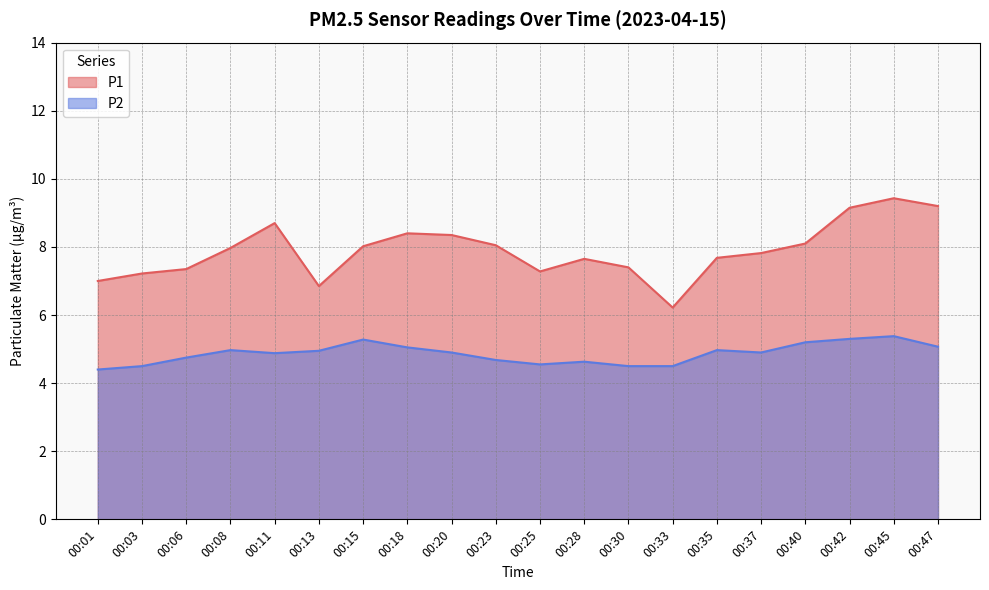

What is the total value across all series at 00:28?

12.3